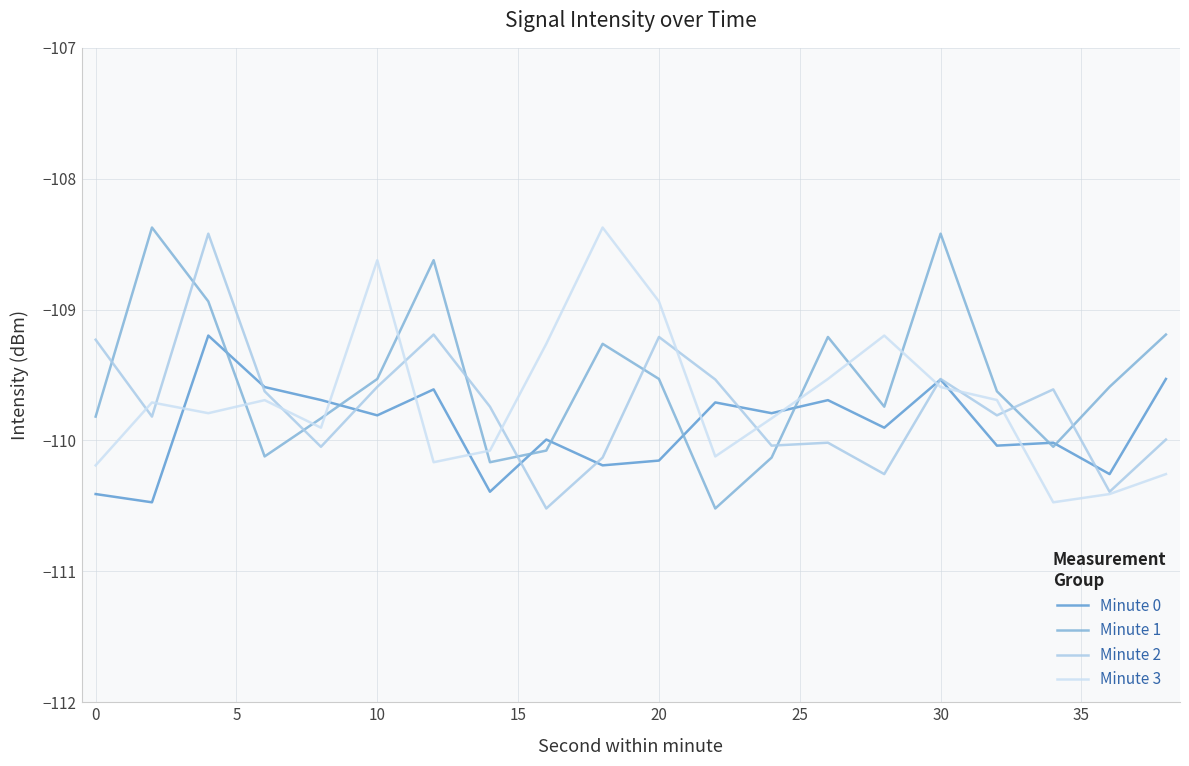

What is the greatest value displayed?

-108.4